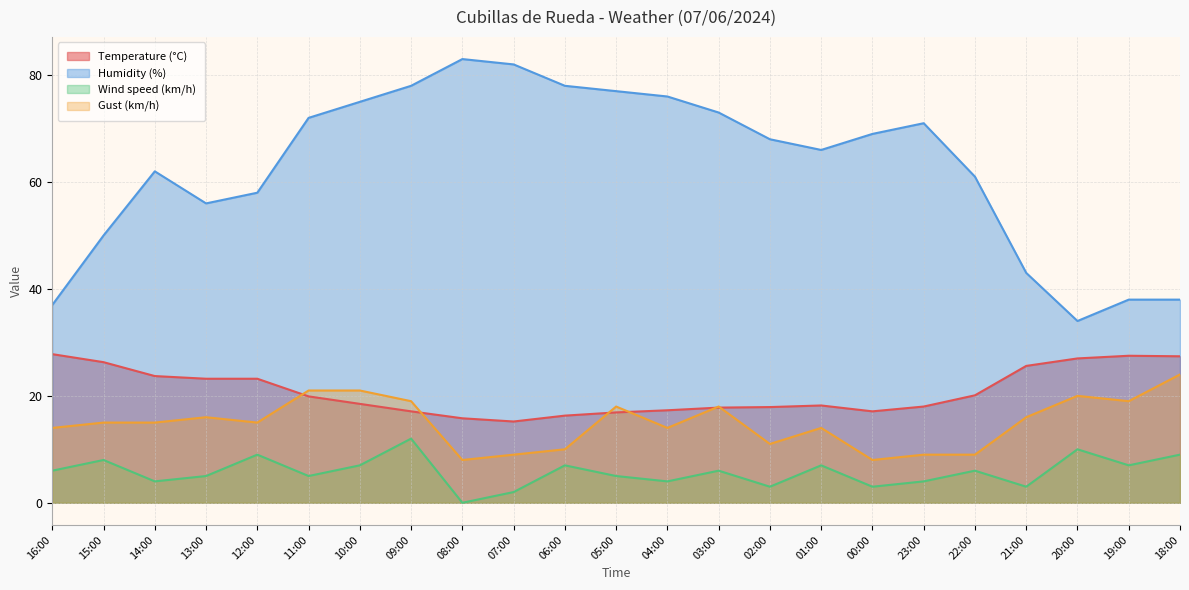

At 00:00, list the series in order from largest to smallest.

Humidity (%), Temperature (°C), Gust (km/h), Wind speed (km/h)